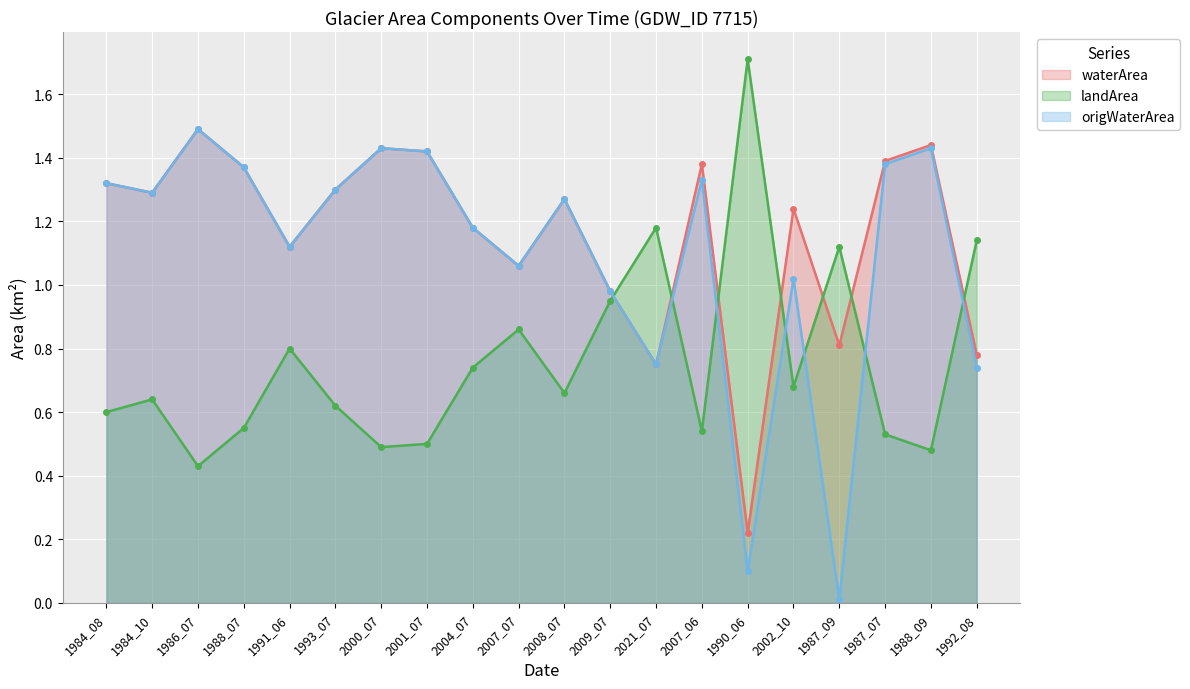

What is the total value across all series at 2000_07?

3.3